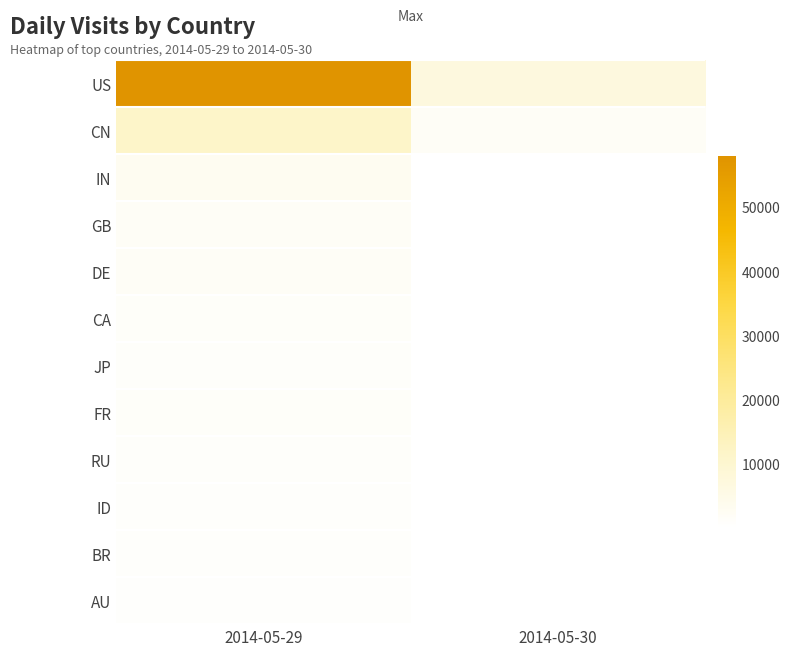

What is the minimum value shown in the chart?

35